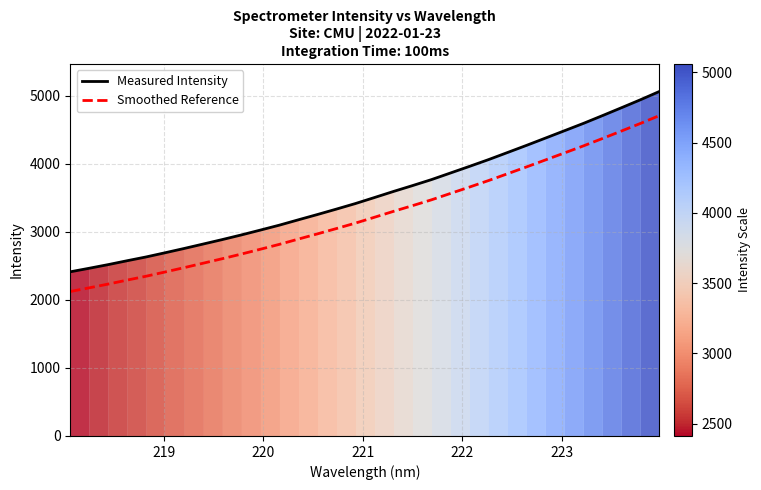

True or false: Smoothed Reference and Measured Intensity cross at least once.

False